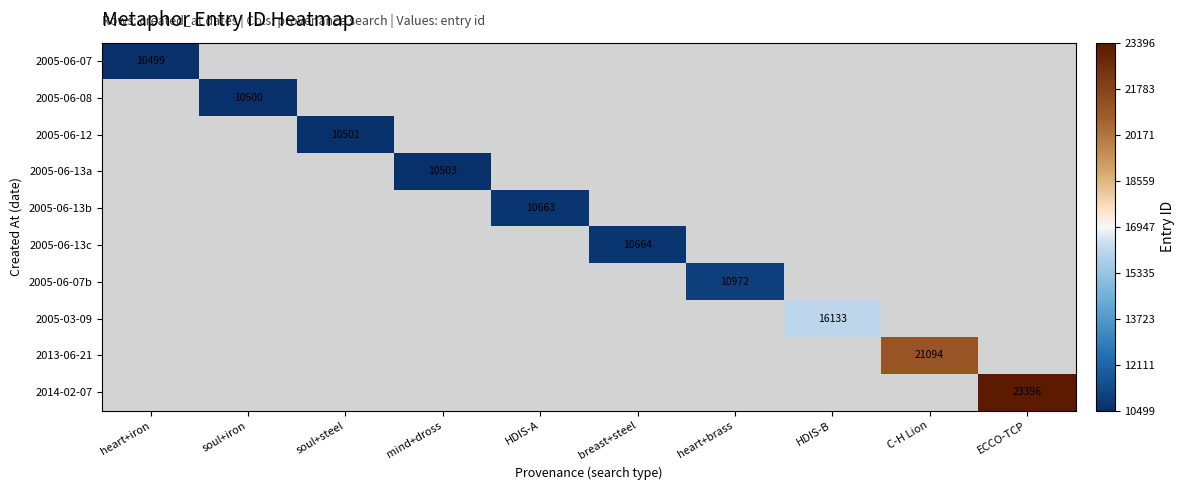

Is it true that 2014-02-07 equals 23396 at ECCO-TCP?

True